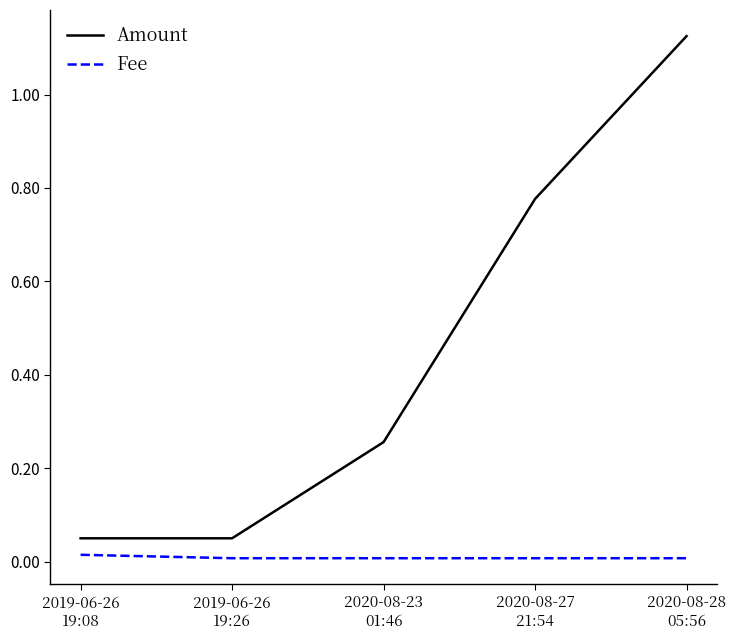

List the series in order of their peak value, lowest first.

Fee, Amount